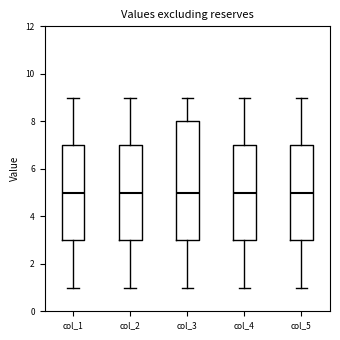

Reading left to right, read every box against the y-axis: the position of its median line, the range the box covers, and the ends of its whiskers. The values are not printed on the chart, so give them approximately, as read against the axis.

col_1: median 5, box 3 to 7, whiskers 1 to 9
col_2: median 5, box 3 to 7, whiskers 1 to 9
col_3: median 5, box 3 to 8, whiskers 1 to 9
col_4: median 5, box 3 to 7, whiskers 1 to 9
col_5: median 5, box 3 to 7, whiskers 1 to 9